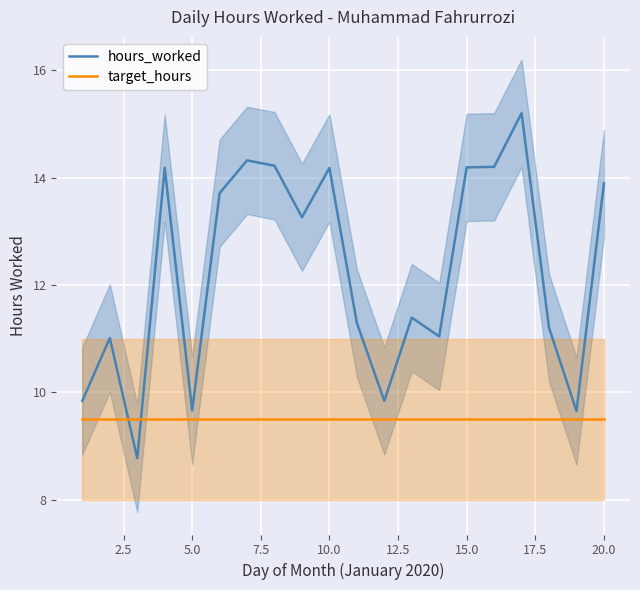

Rank the series by their average value, from highest to lowest.

hours_worked, target_hours